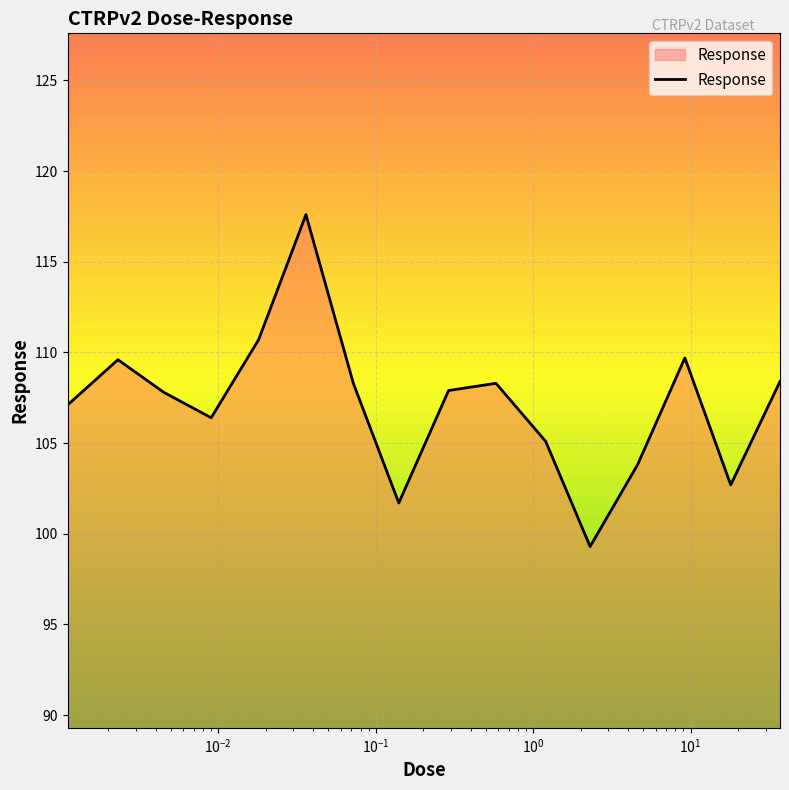

What is the smallest value displayed?

99.3